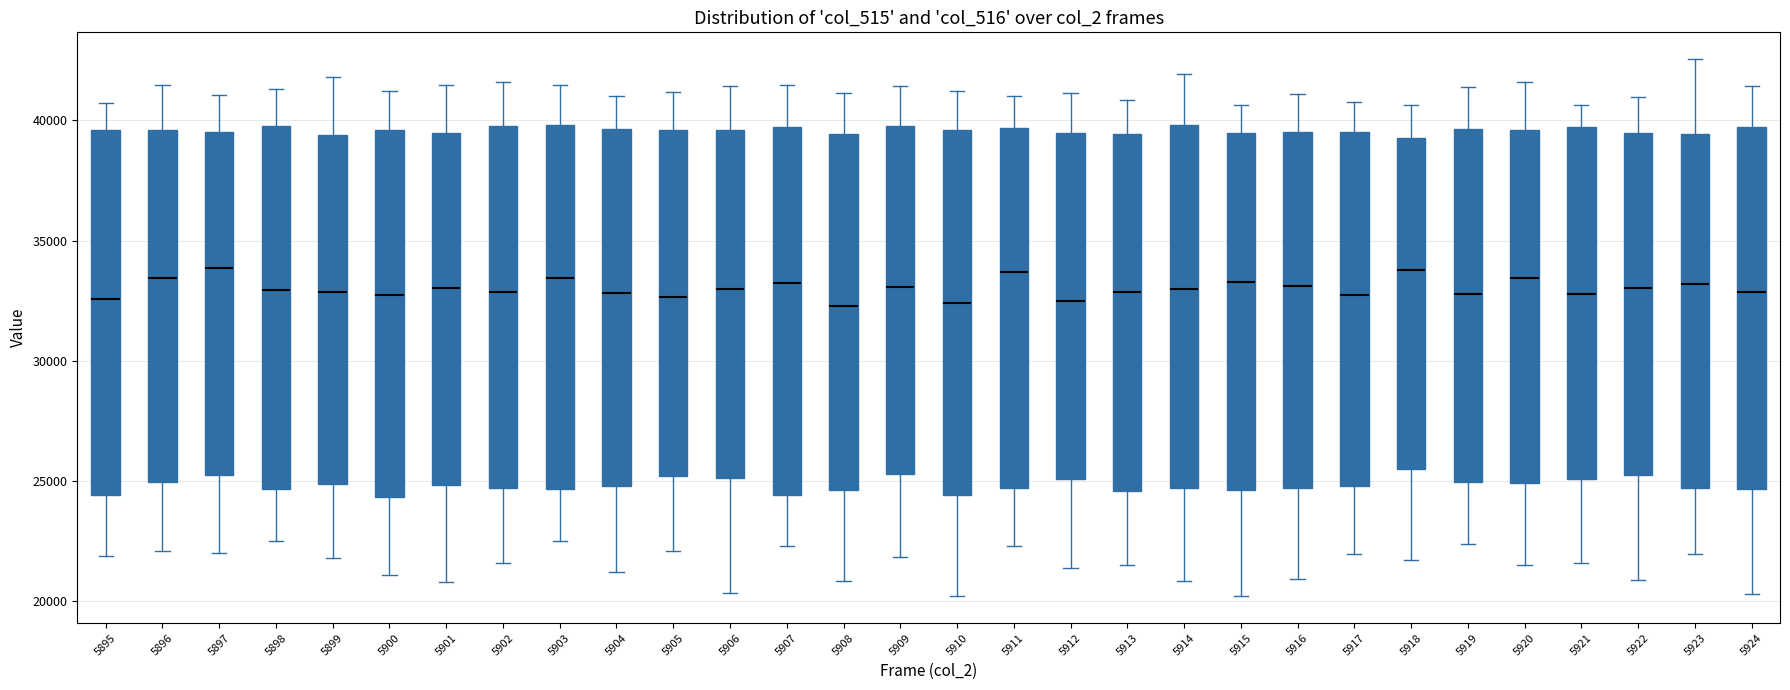

Reading left to right, read every box against the y-axis: the position of its median line, the range the box covers, and the ends of its whiskers. The values are not printed on the chart, so give them approximately, as read against the axis.

5895: median 32500, box 24500 to 39500, whiskers 22000 to 40500
5896: median 33500, box 25000 to 39500, whiskers 22000 to 41500
5897: median 34000, box 25000 to 39500, whiskers 22000 to 41000
5898: median 33000, box 24500 to 39500, whiskers 22500 to 41500
5899: median 33000, box 25000 to 39500, whiskers 22000 to 42000
5900: median 32500, box 24500 to 39500, whiskers 21000 to 41000
5901: median 33000, box 25000 to 39500, whiskers 21000 to 41500
5902: median 33000, box 24500 to 39500, whiskers 21500 to 41500
5903: median 33500, box 24500 to 40000, whiskers 22500 to 41500
5904: median 33000, box 25000 to 39500, whiskers 21000 to 41000
5905: median 32500, box 25000 to 39500, whiskers 22000 to 41000
5906: median 33000, box 25000 to 39500, whiskers 20500 to 41500
5907: median 33000, box 24500 to 39500, whiskers 22500 to 41500
5908: median 32500, box 24500 to 39500, whiskers 21000 to 41000
5909: median 33000, box 25500 to 40000, whiskers 22000 to 41500
5910: median 32500, box 24500 to 39500, whiskers 20000 to 41000
5911: median 33500, box 24500 to 39500, whiskers 22500 to 41000
5912: median 32500, box 25000 to 39500, whiskers 21500 to 41000
5913: median 33000, box 24500 to 39500, whiskers 21500 to 41000
5914: median 33000, box 24500 to 40000, whiskers 21000 to 42000
5915: median 33500, box 24500 to 39500, whiskers 20000 to 40500
5916: median 33000, box 24500 to 39500, whiskers 21000 to 41000
5917: median 32500, box 25000 to 39500, whiskers 22000 to 41000
5918: median 34000, box 25500 to 39500, whiskers 21500 to 40500
5919: median 33000, box 25000 to 39500, whiskers 22500 to 41500
5920: median 33500, box 25000 to 39500, whiskers 21500 to 41500
5921: median 33000, box 25000 to 39500, whiskers 21500 to 40500
5922: median 33000, box 25500 to 39500, whiskers 21000 to 41000
5923: median 33000, box 24500 to 39500, whiskers 22000 to 42500
5924: median 33000, box 24500 to 39500, whiskers 20500 to 41500